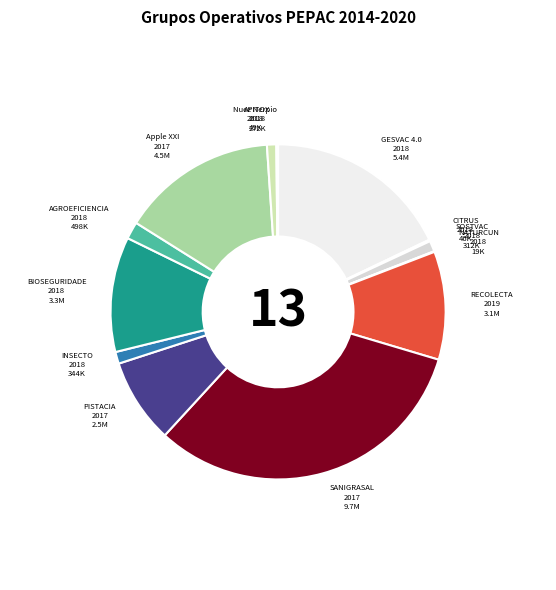

Count the number of slices in the pie.

13